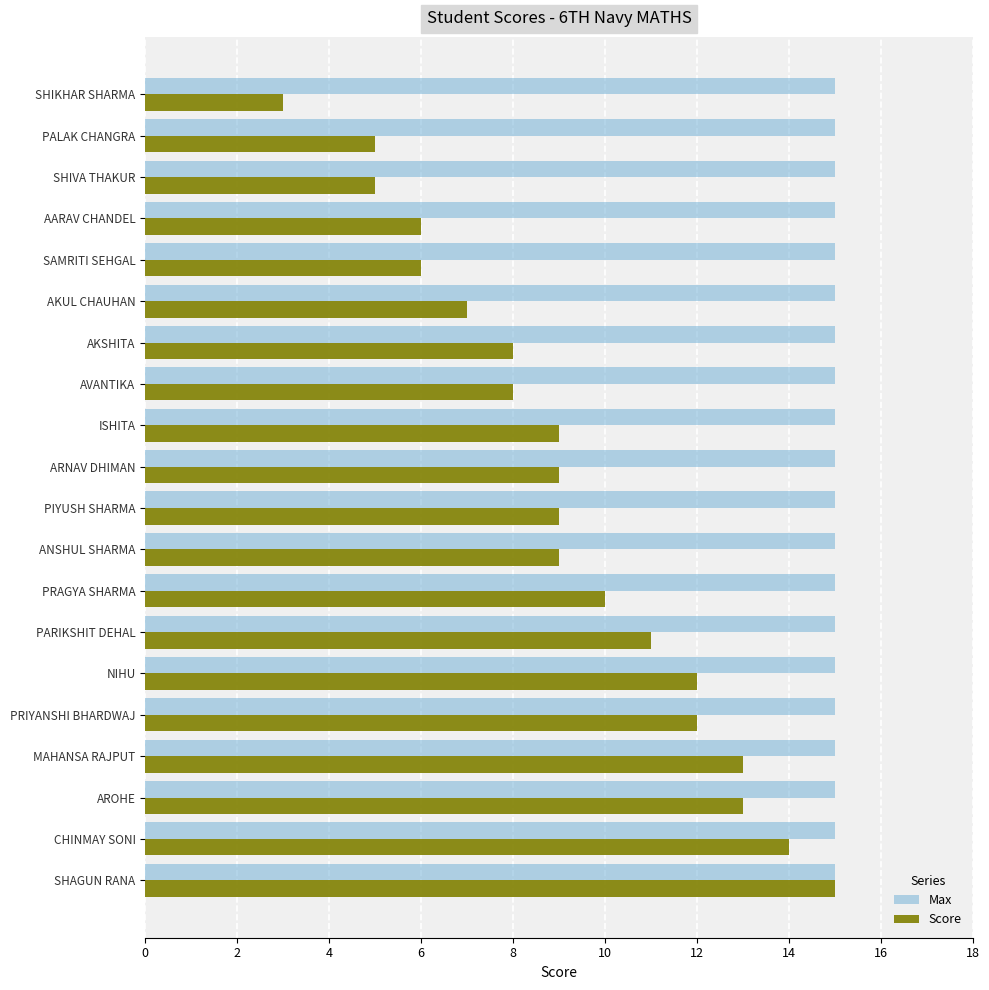

List the series in order of their overall mean, highest first.

Max, Score